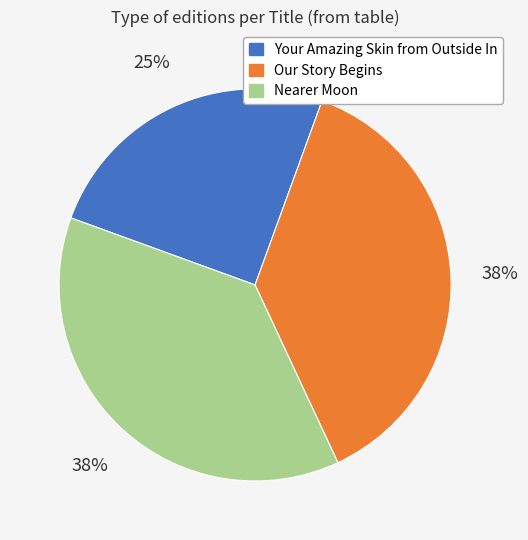

Count the number of slices in the pie.

3